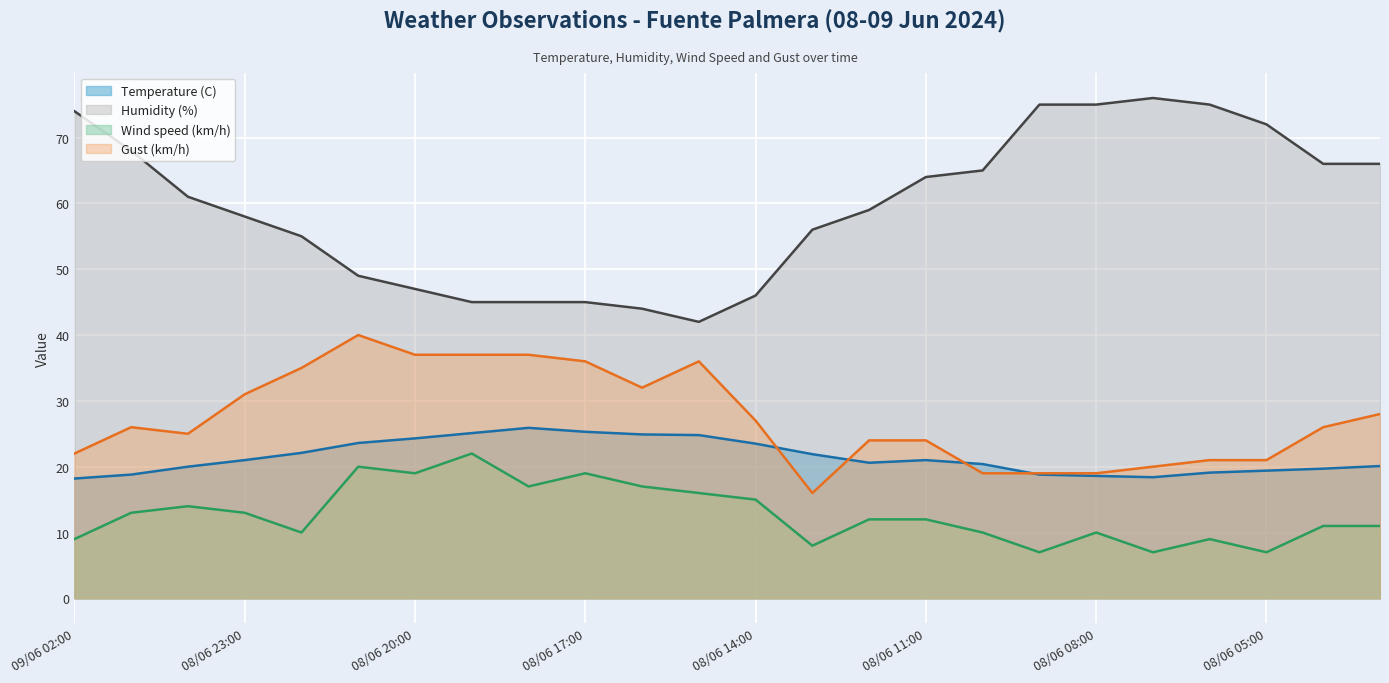

What are all the series names shown in the legend?

Temperature (C), Humidity (%), Wind speed (km/h), Gust (km/h)